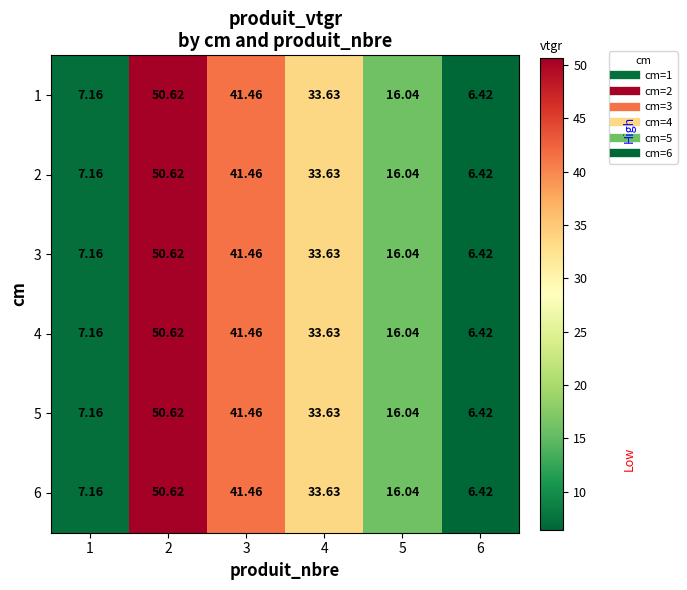

Is the value of 1 at 3 greater than the value of 2 at 4?

Yes